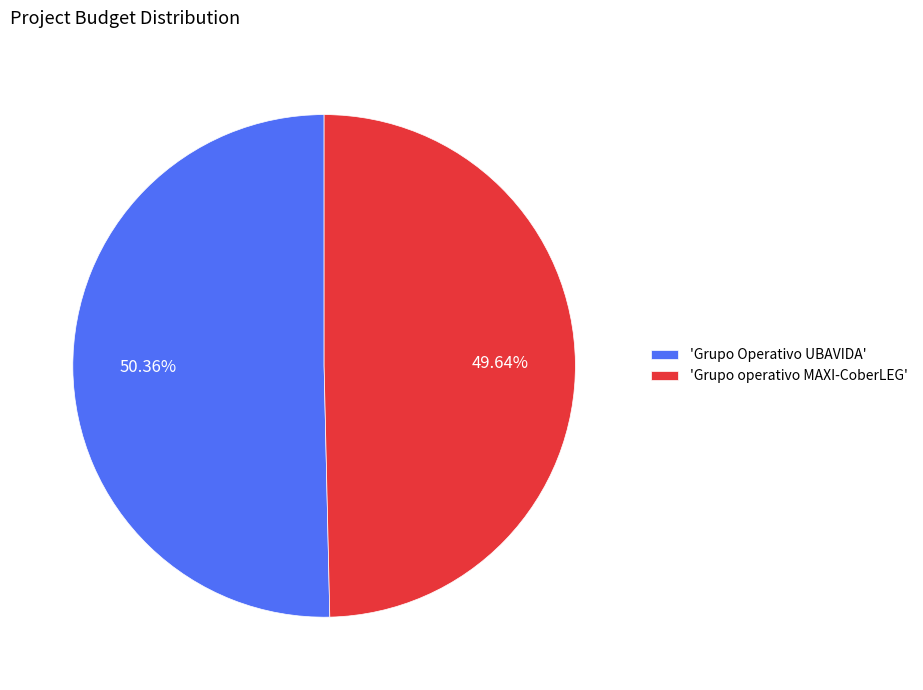

Combined, do 'Grupo operativo MAXI-CoberLEG' and 'Grupo Operativo UBAVIDA' account for over 50%?

Yes